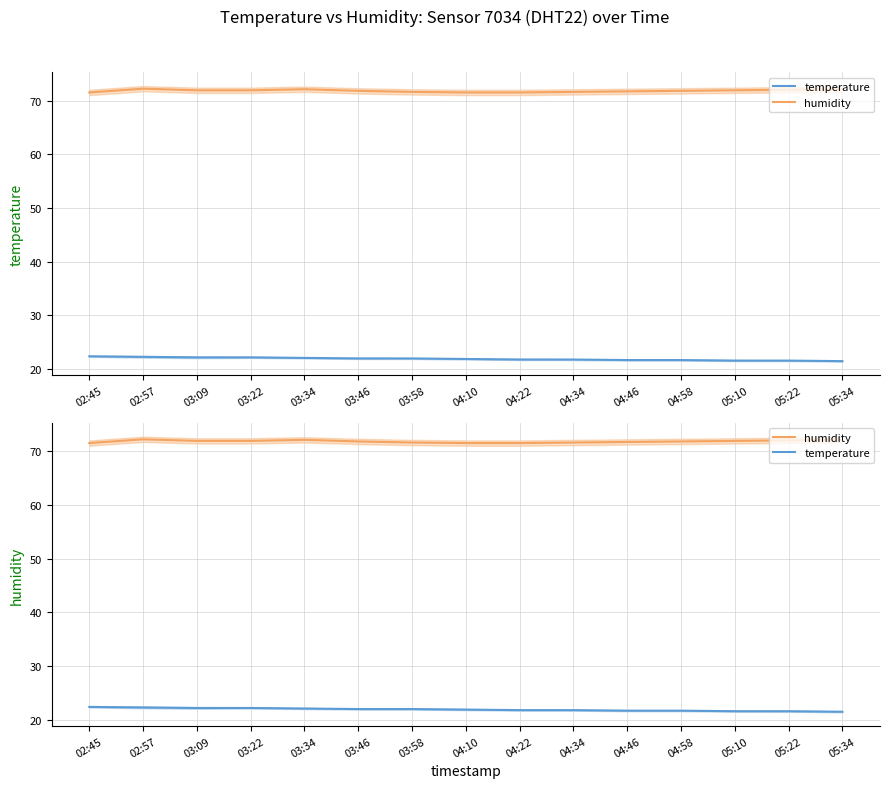

Rank the series at 03:46 from lowest to highest value.

temperature, humidity